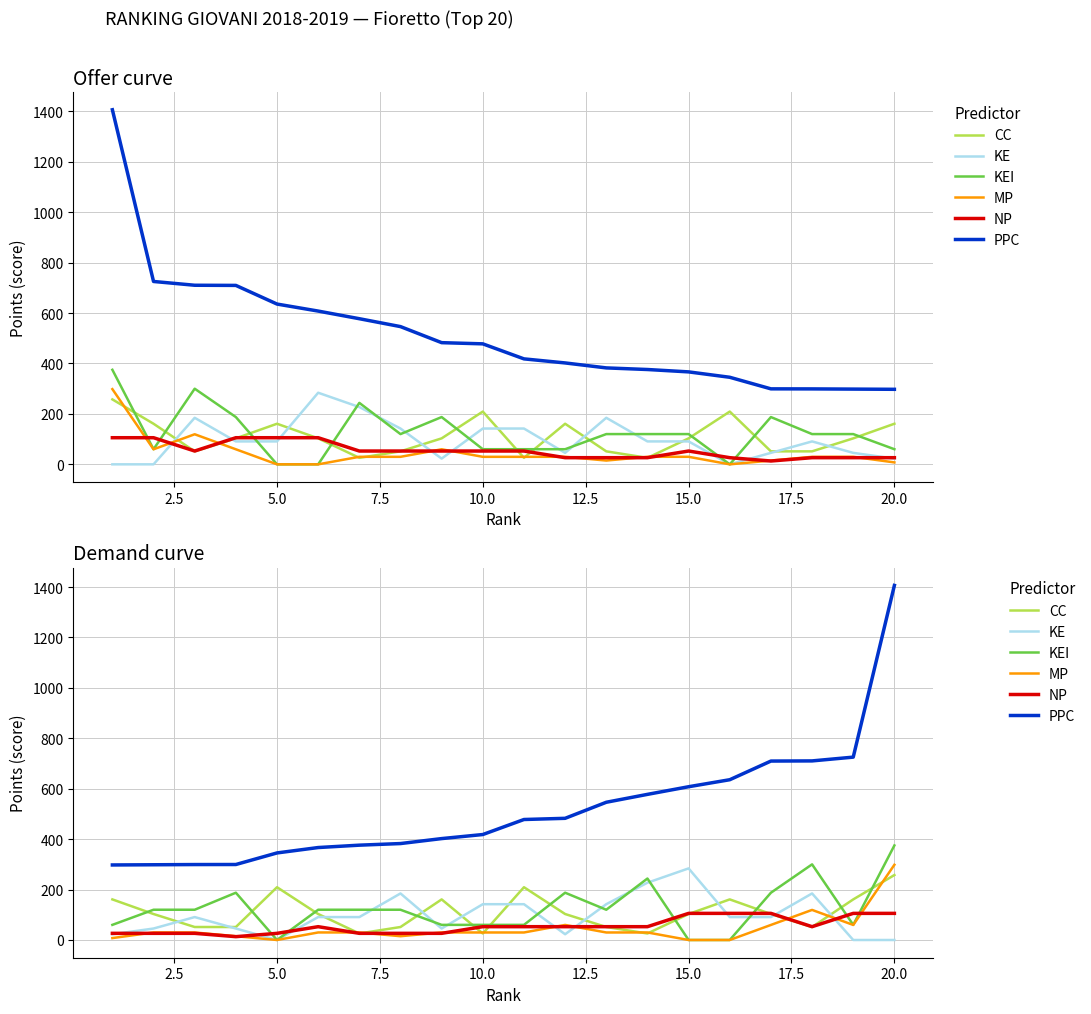

At which label is NP closest to 59?

12.5